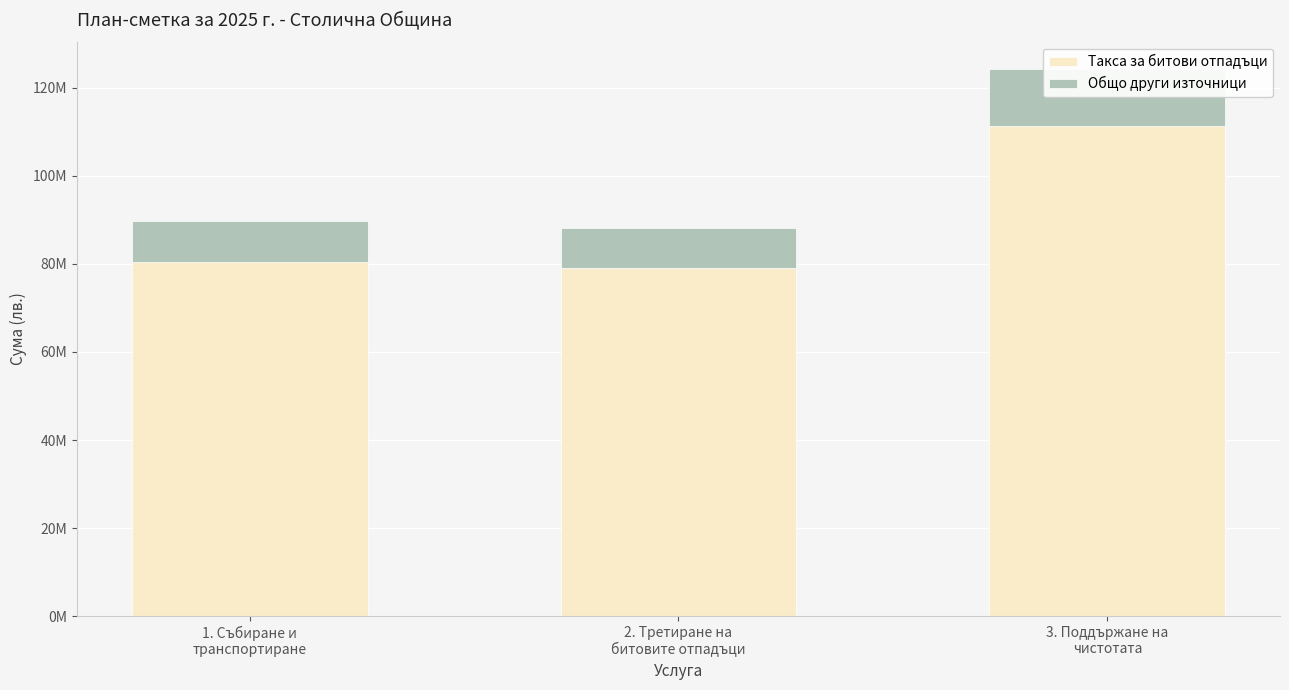

Which series has the largest total across all categories?

Такса за битови отпадъци